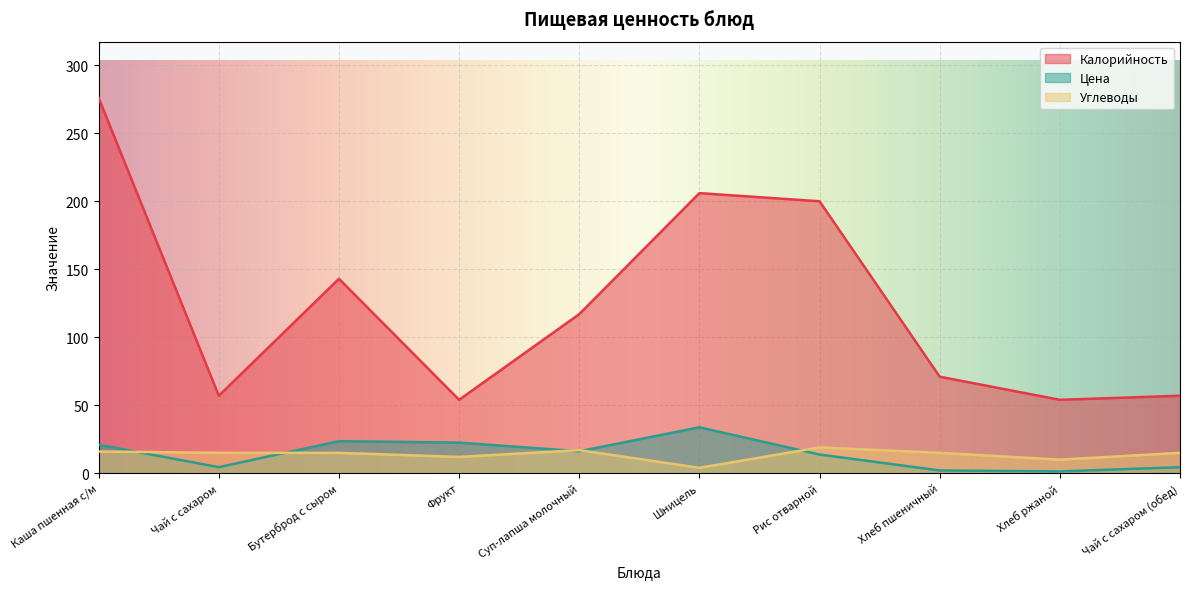

What is the average value of the Цена series?

14.3